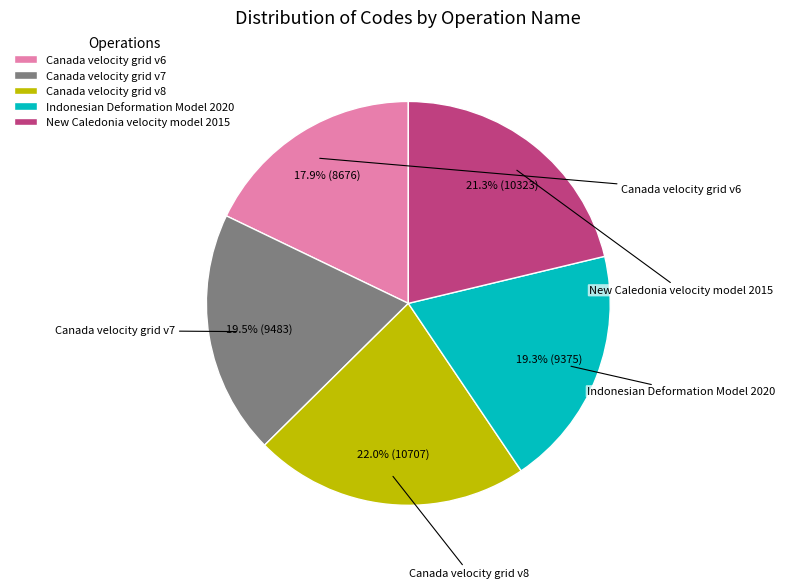

What is the ratio of the value at Canada velocity grid v6 to the value at Indonesian Deformation Model 2020?

0.9